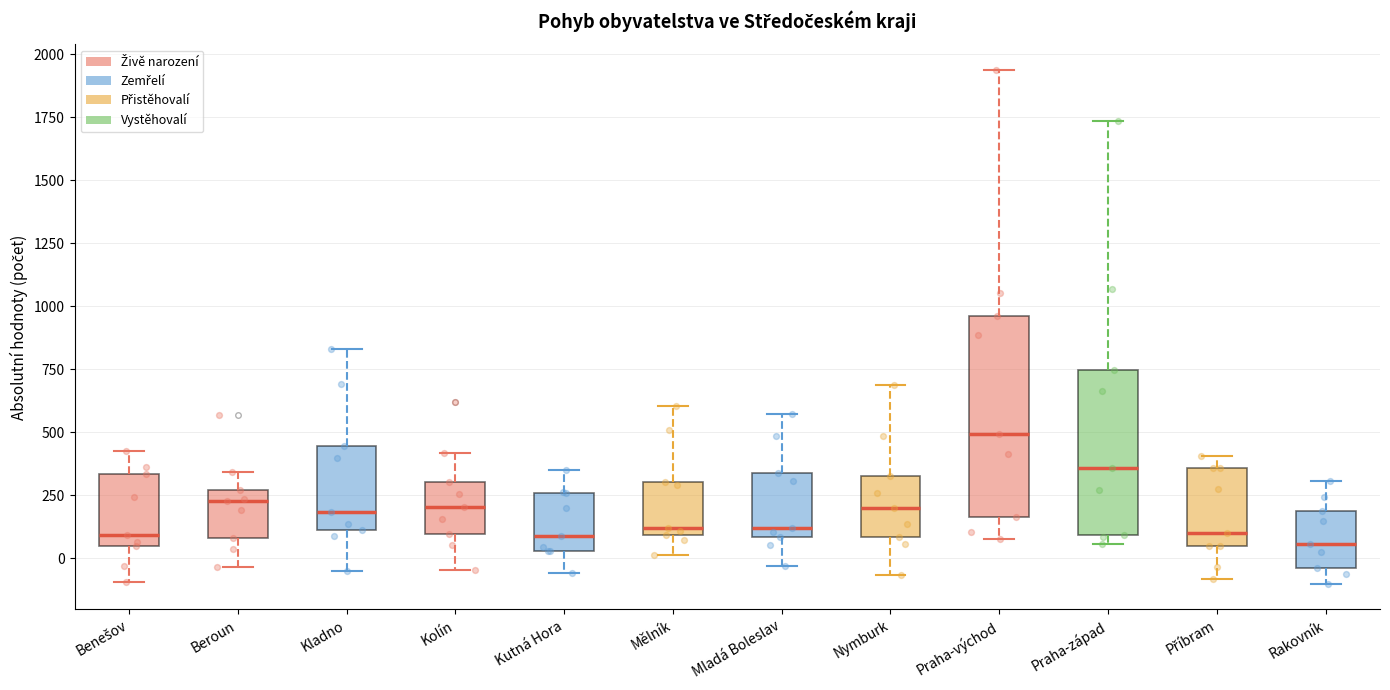

Where is the lower edge of the box for Mladá Boleslav on the y-axis? The values are not printed on the chart, so give them approximately, as read against the axis.

100